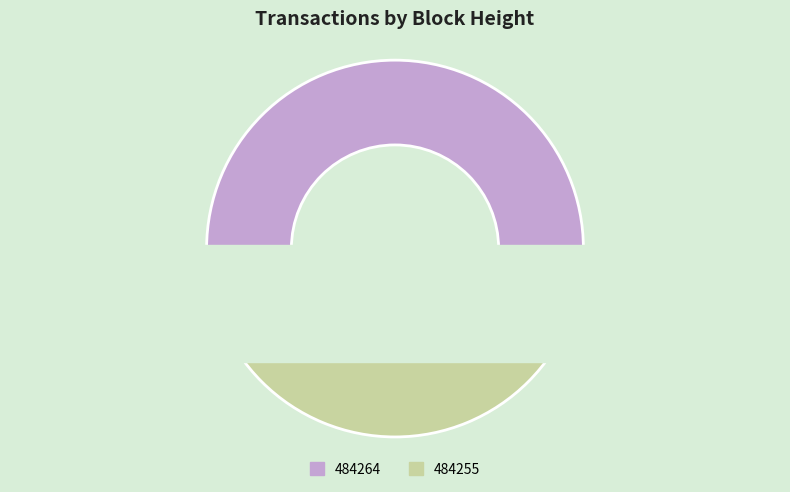

Approximately how many times larger is the value at 484264 compared to 484255?

1.0